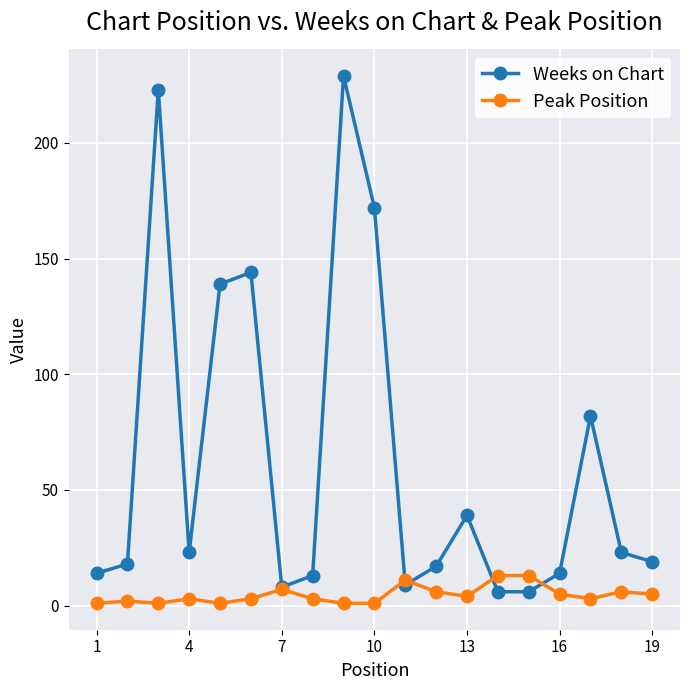

At how many categories does at least one series exceed 190?

2